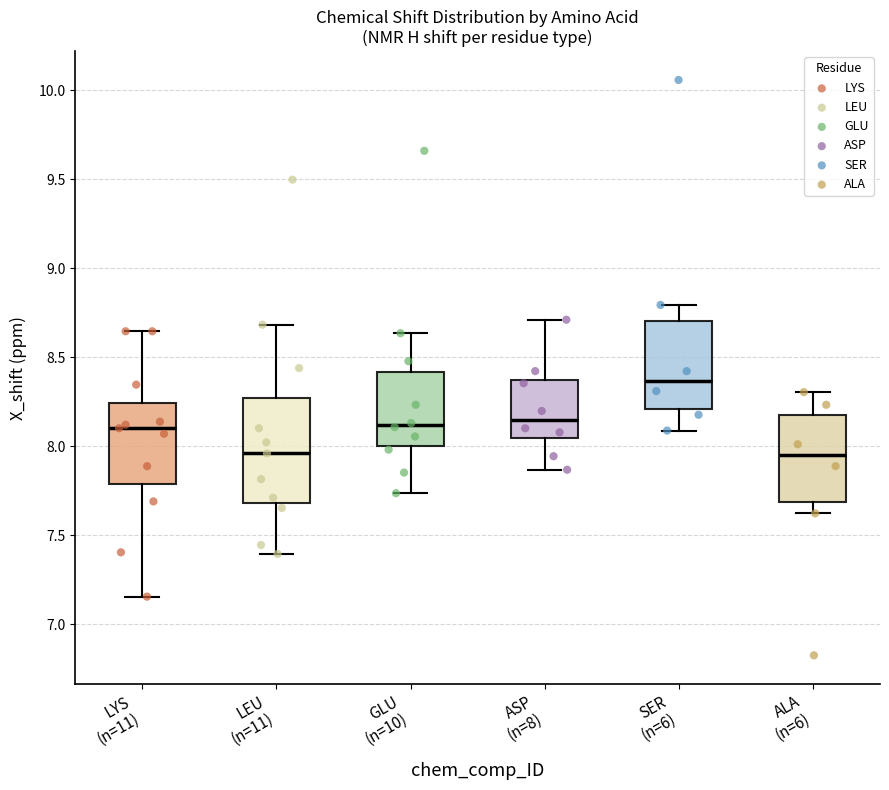

Reading left to right, read every box against the y-axis: the position of its median line, the range the box covers, and the ends of its whiskers. The values are not printed on the chart, so give them approximately, as read against the axis.

LYS (n=11): median 8.10, box 7.80 to 8.25, whiskers 7.15 to 8.65
LEU (n=11): median 7.95, box 7.70 to 8.25, whiskers 7.40 to 8.70
GLU (n=10): median 8.10, box 8.00 to 8.40, whiskers 7.75 to 8.65
ASP (n=8): median 8.15, box 8.05 to 8.35, whiskers 7.85 to 8.70
SER (n=6): median 8.35, box 8.20 to 8.70, whiskers 8.10 to 8.80
ALA (n=6): median 7.95, box 7.70 to 8.20, whiskers 7.60 to 8.30